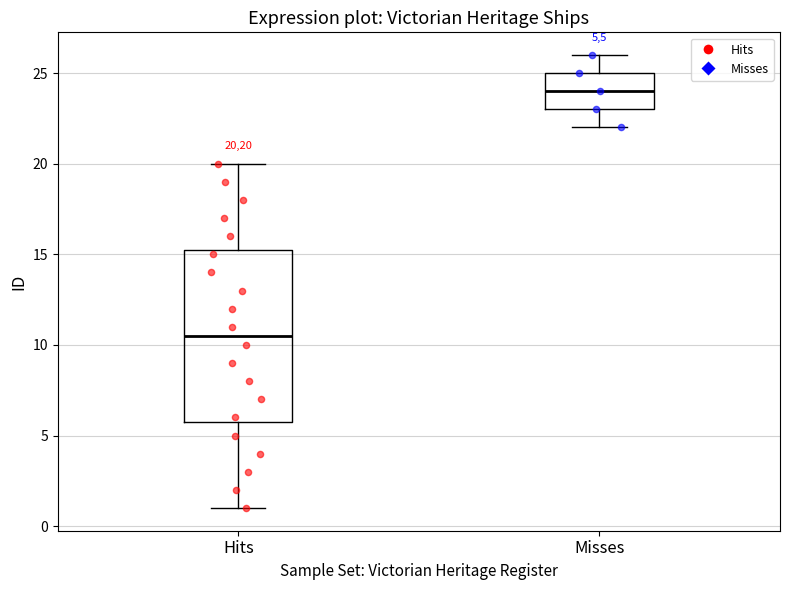

Which box's median line is the highest?

Misses